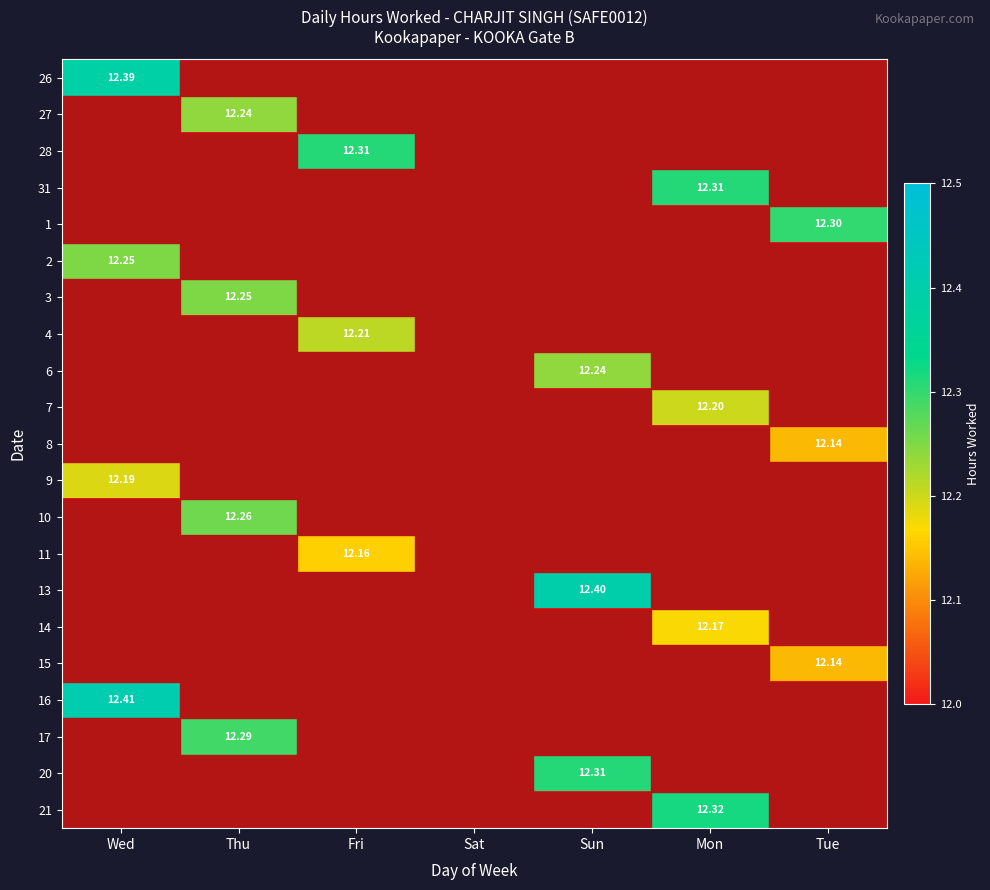

Is it true that 14 equals 0.0 at Wed?

True